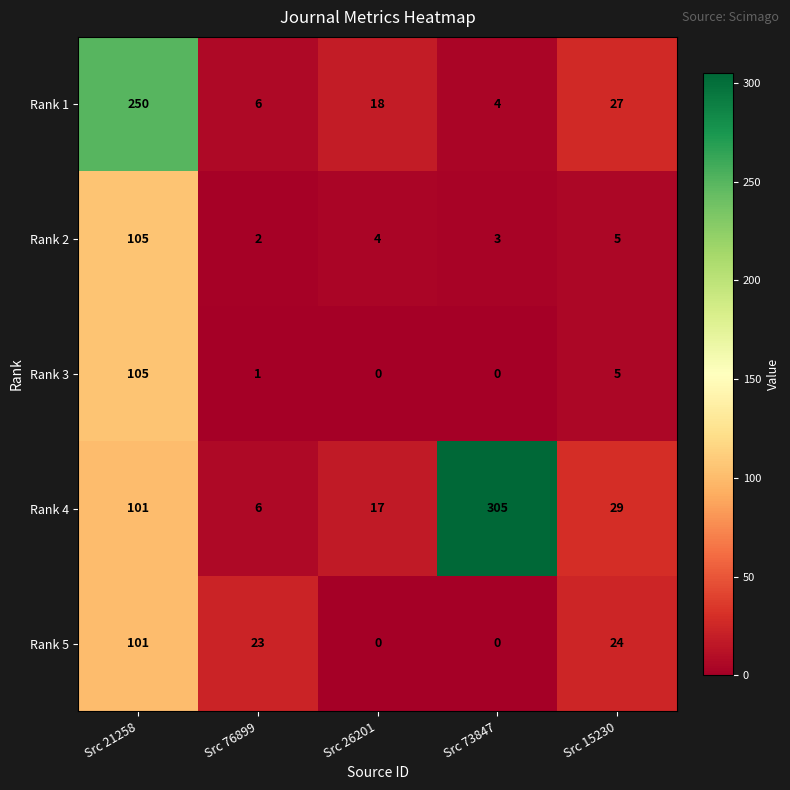

What is the difference between the maximum and minimum values in the Rank 4 series?

299